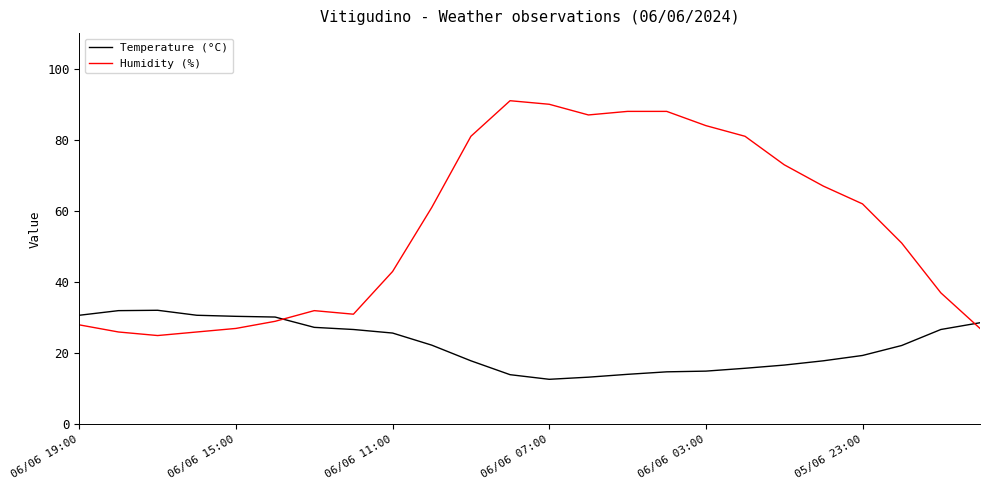

Which series has the largest range (max minus min)?

Humidity (%)